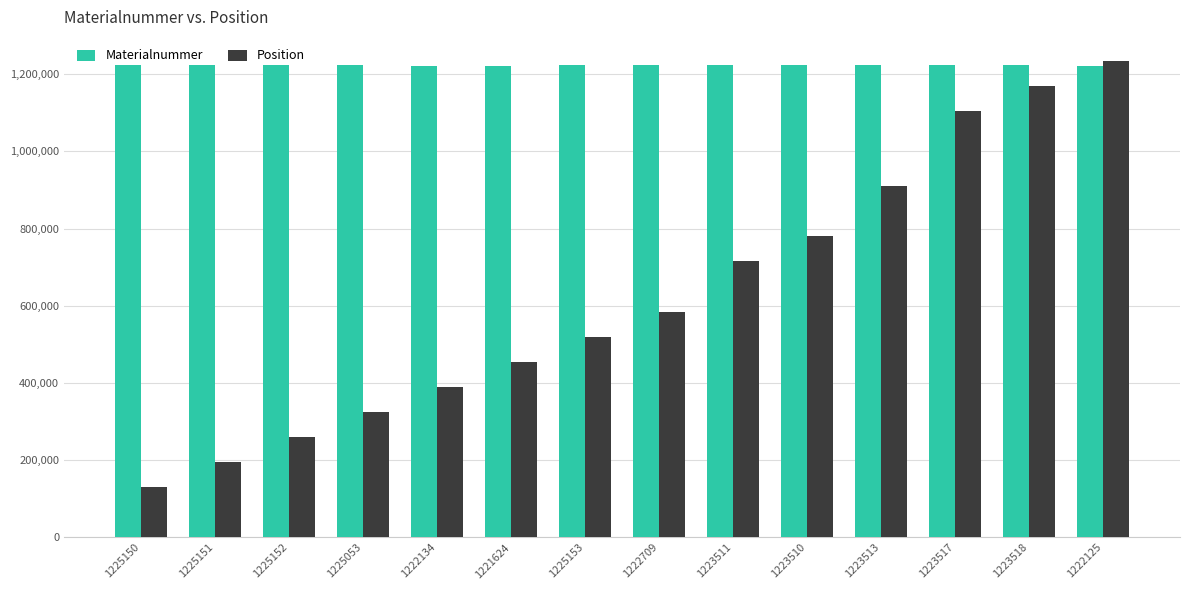

At which category does the chart reach its minimum across all series?

1225150